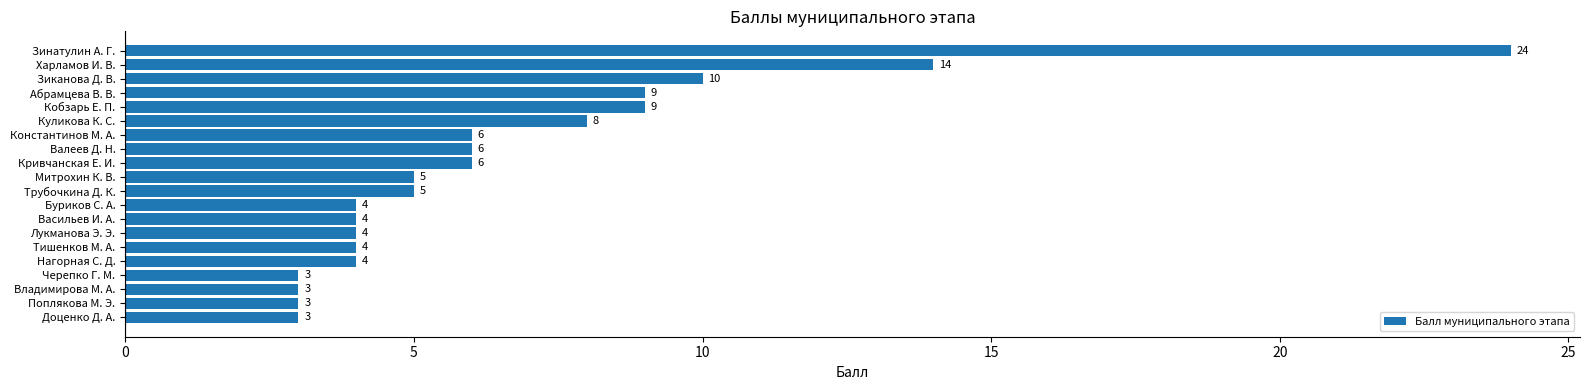

At which label is the value closest to 13?

Харламов И. В.